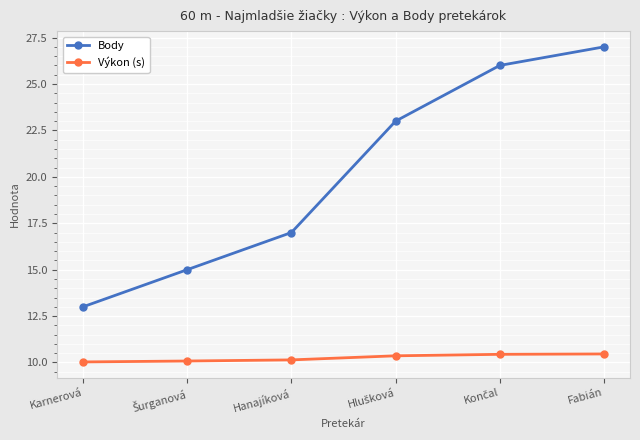

What is the sum of all Body values?

121.0